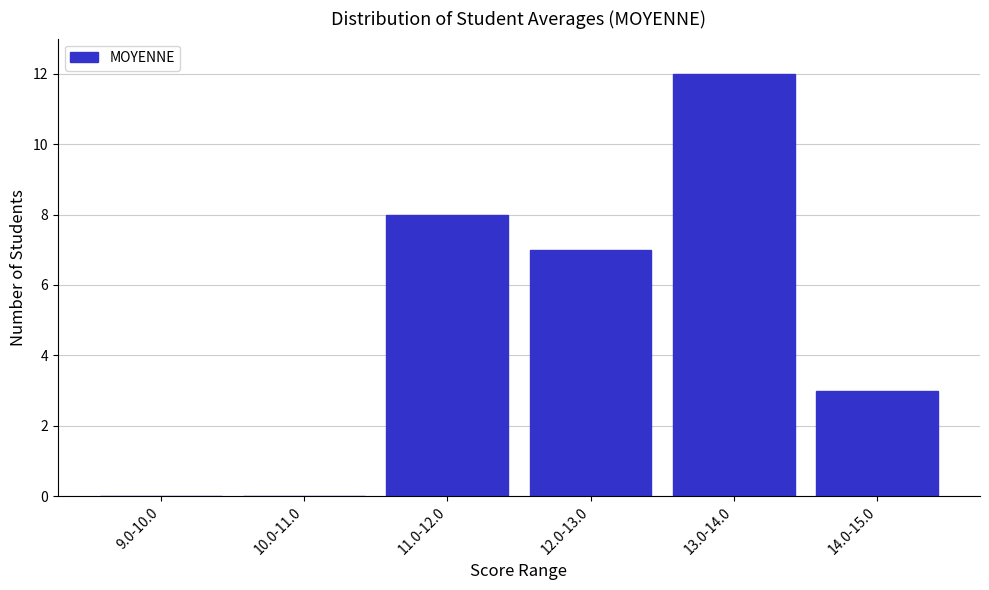

Reading left to right, extract all data points from this chart.

9.0-10.0=0	10.0-11.0=0	11.0-12.0=8	12.0-13.0=7	13.0-14.0=12	14.0-15.0=3